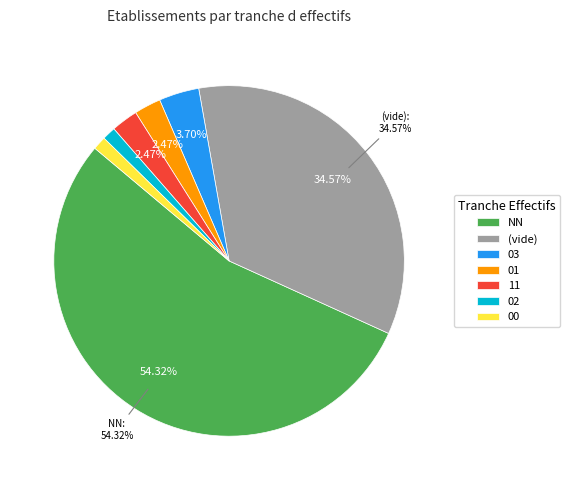

What percentage is the 02 slice, to the nearest percent?

1%